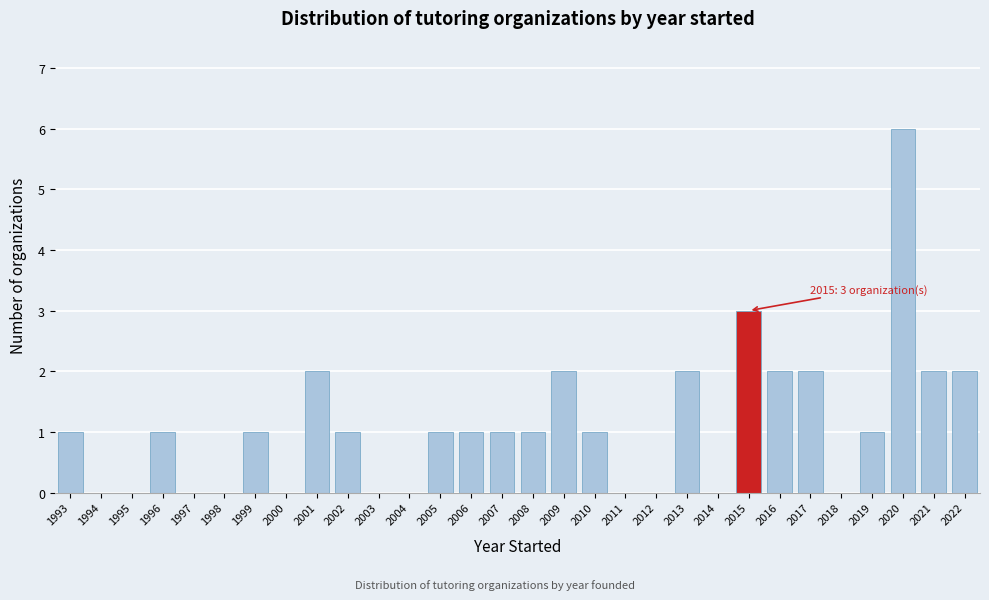

Over which range of the x-axis is the bar tallest?

2019.5 to 2020.5